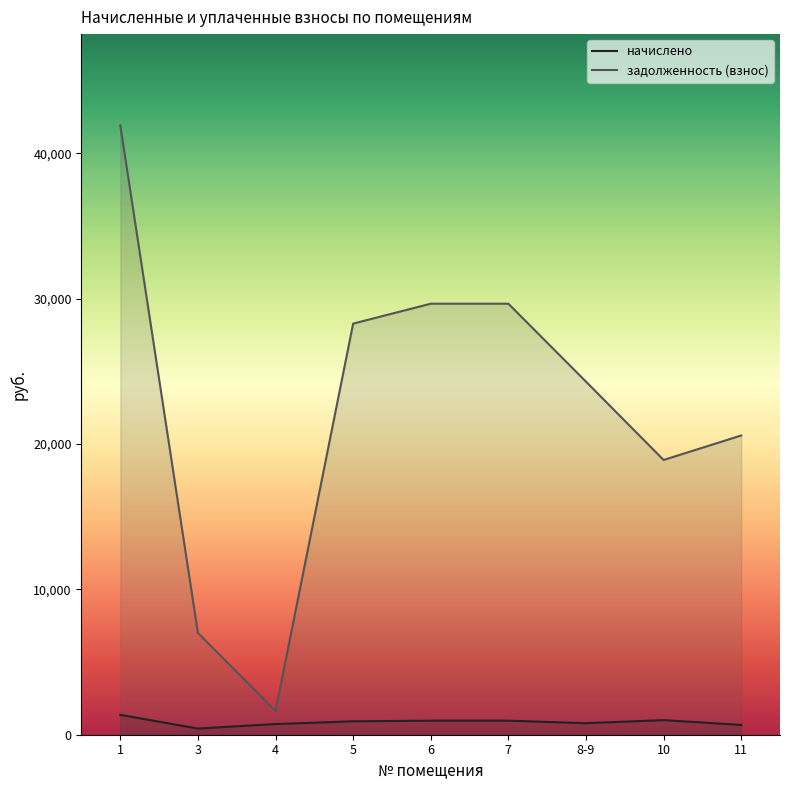

What is the approximate value of начислено at 10?

1006.3